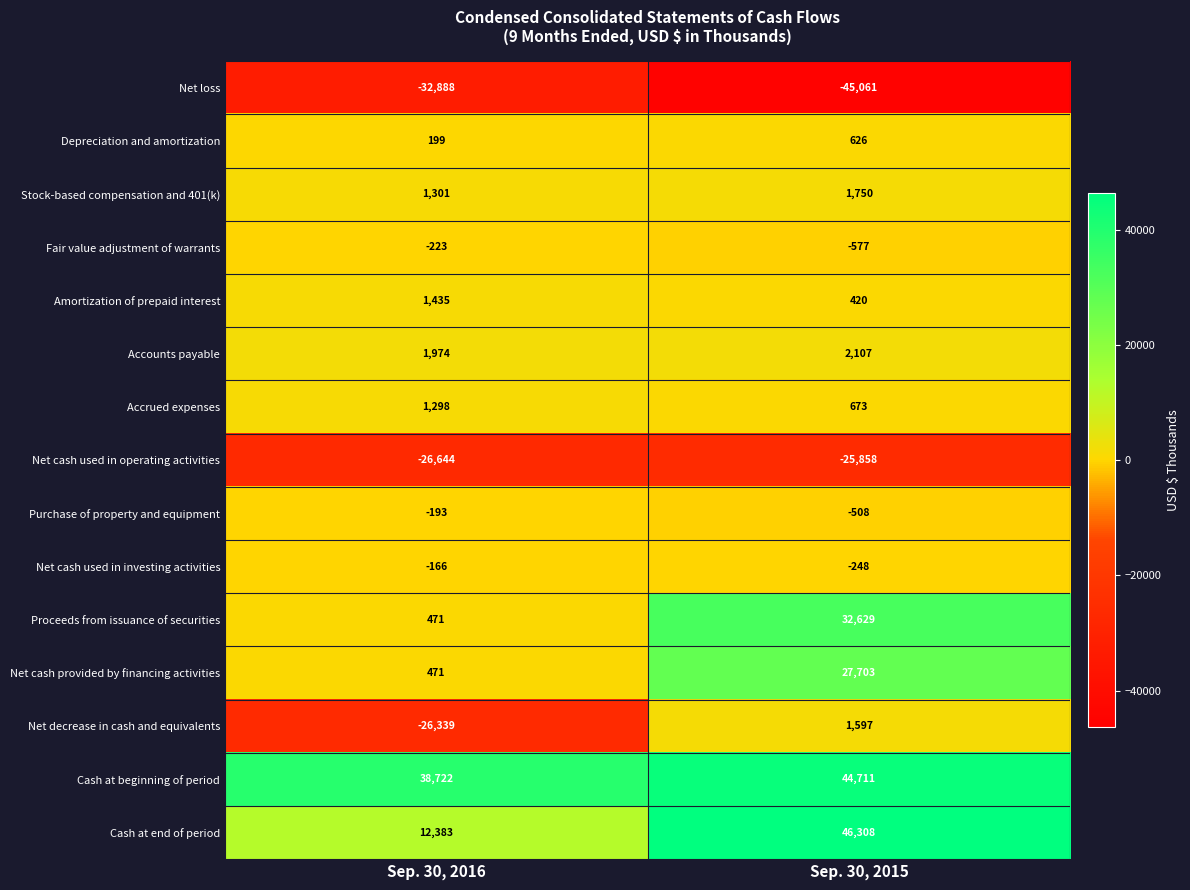

What is the highest value of the Net cash provided by financing activities series?

27703